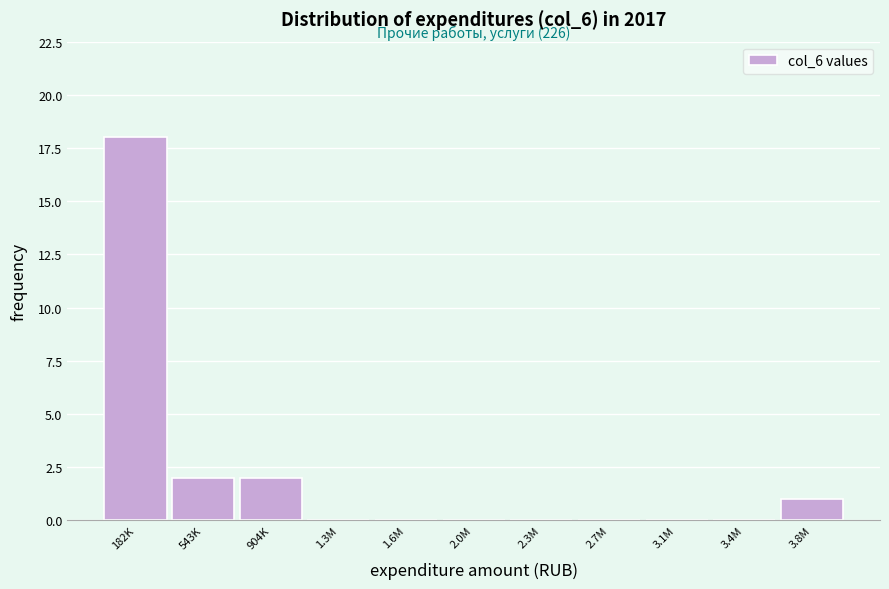

Reading left to right, extract all data points from this chart.

182K=18	543K=2	904K=2	1.3M=0	1.6M=0	2.0M=0	2.3M=0	2.7M=0	3.1M=0	3.4M=0	3.8M=1